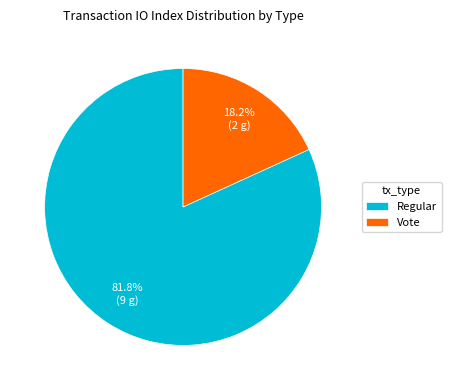

To the nearest percent, what percentage of the pie is Vote?

18%